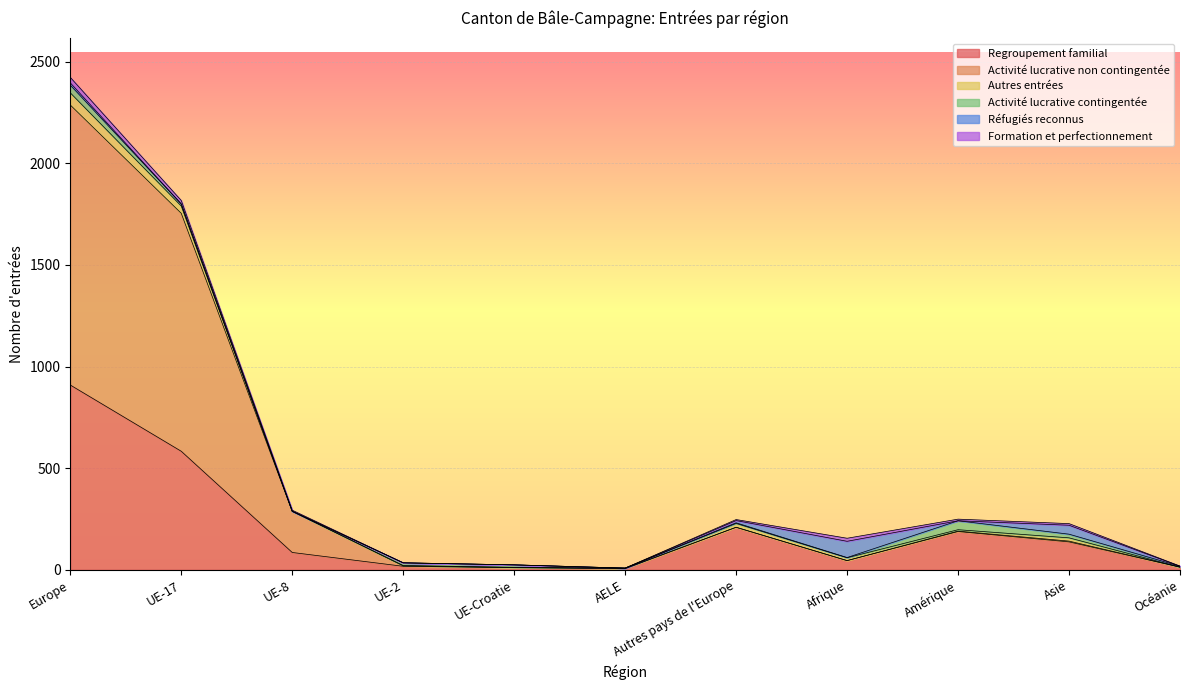

Is the value of Autres entrées at UE-17 greater than the value of Regroupement familial at UE-2?

Yes